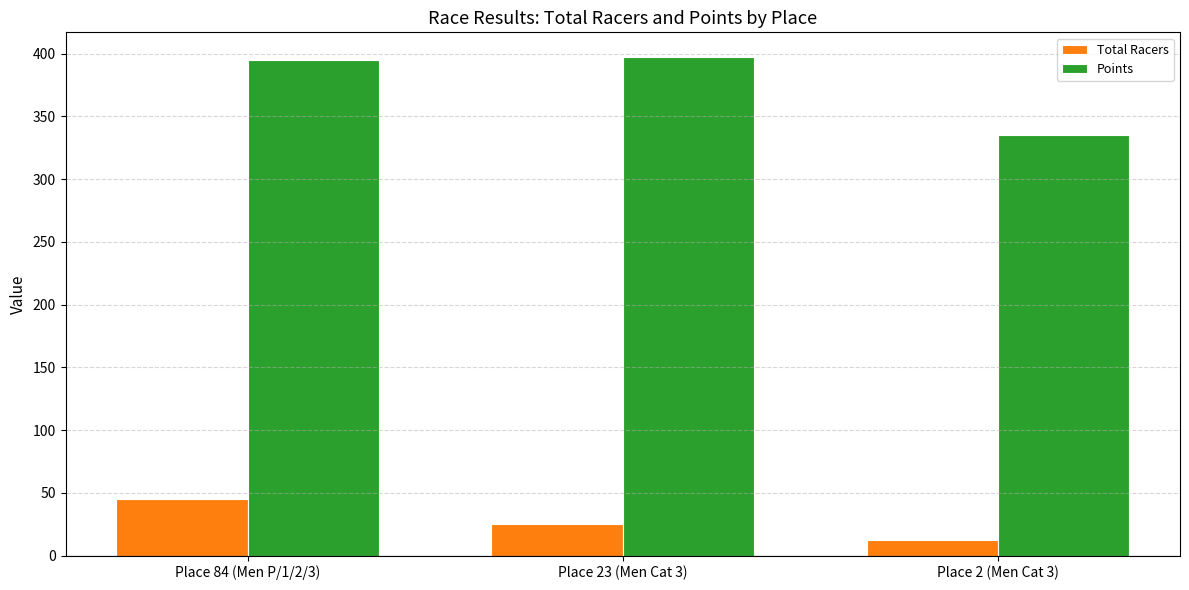

At how many categories does at least one series exceed 40?

3